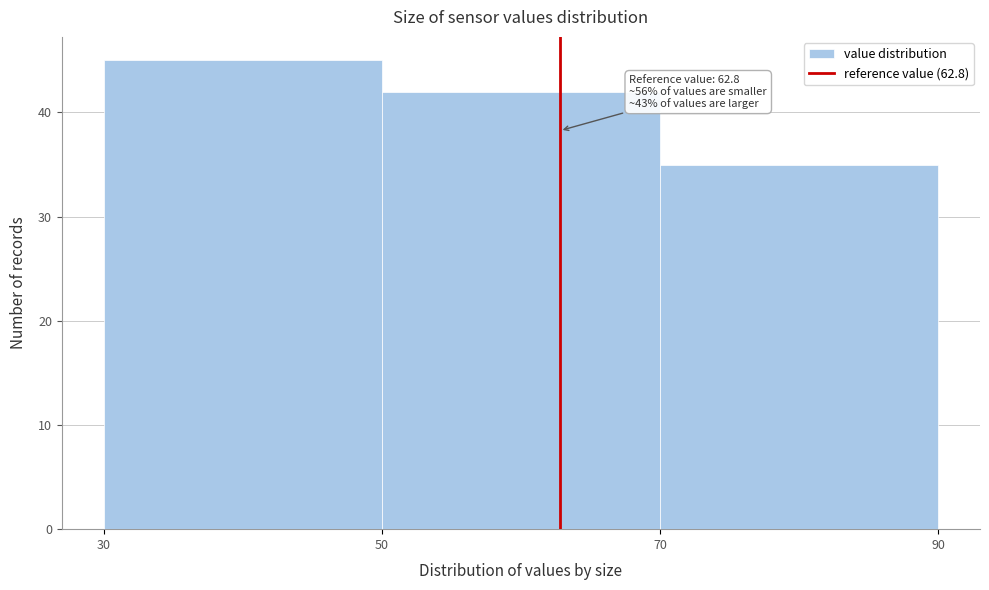

Which range on the x-axis has the tallest bar?

30 to 50